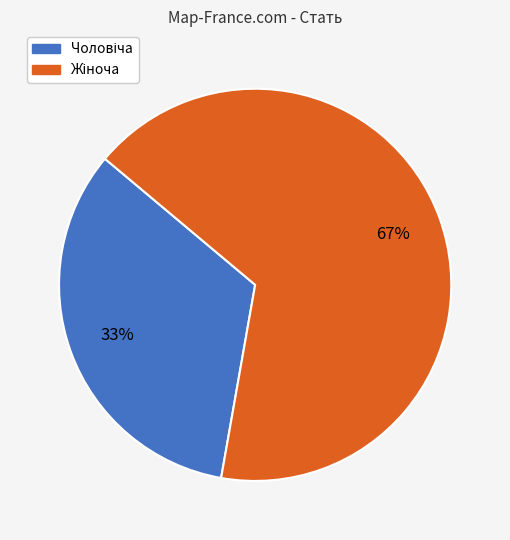

To the nearest percent, what is the average slice percentage?

50%